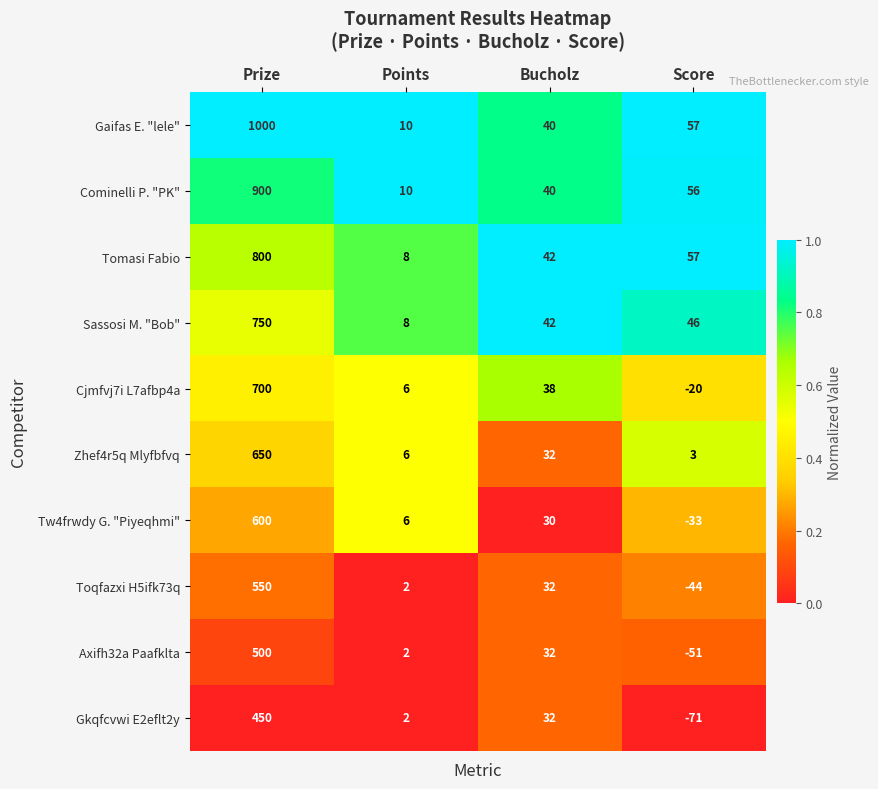

True or false: Cjmfvj7i L7afbp4a has a value of 10 at Points.

False